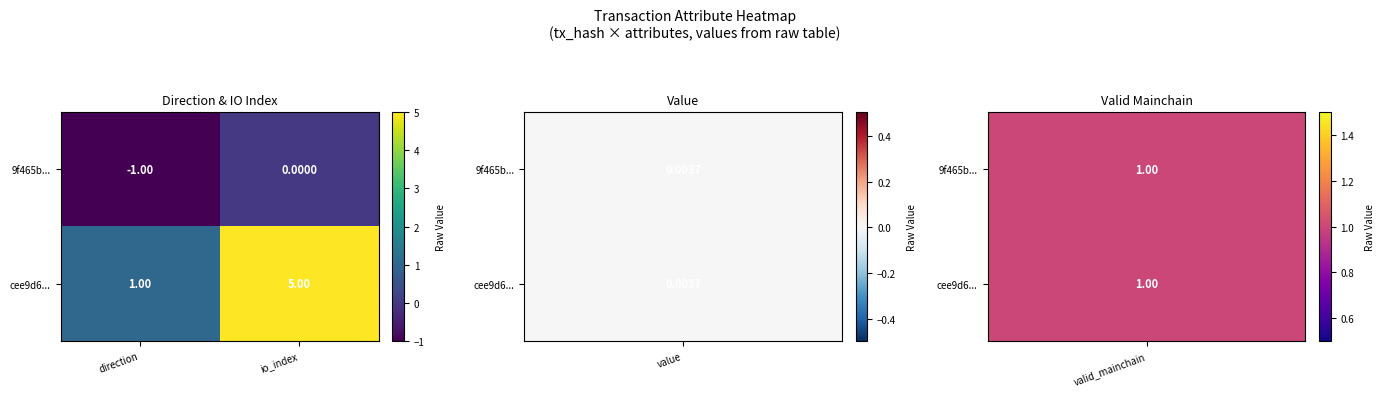

List the series in order of their peak value, highest first.

cee9d6..., 9f465b...